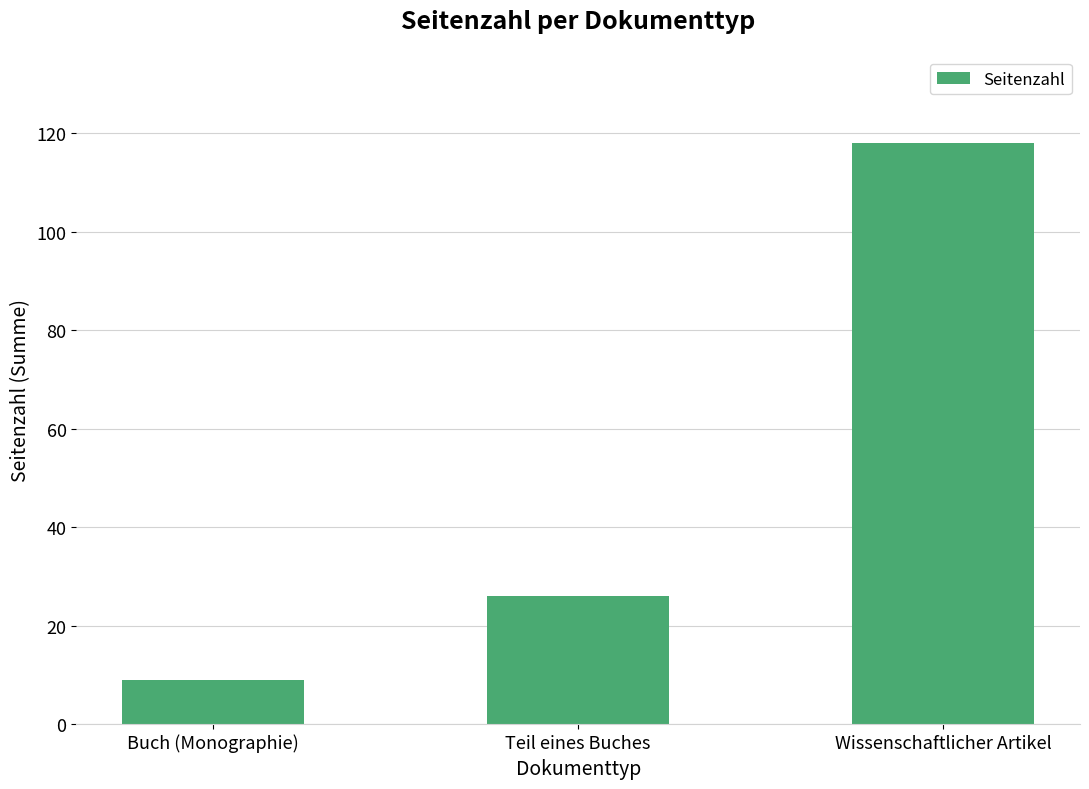

Between Teil eines Buches and Wissenschaftlicher Artikel, which is larger?

Wissenschaftlicher Artikel